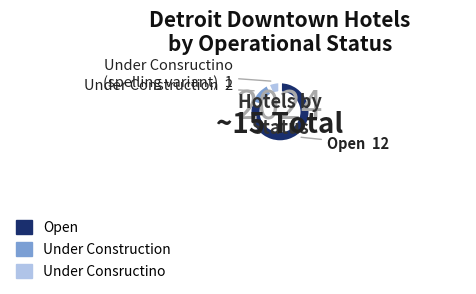

Which category accounts for the majority?

Open